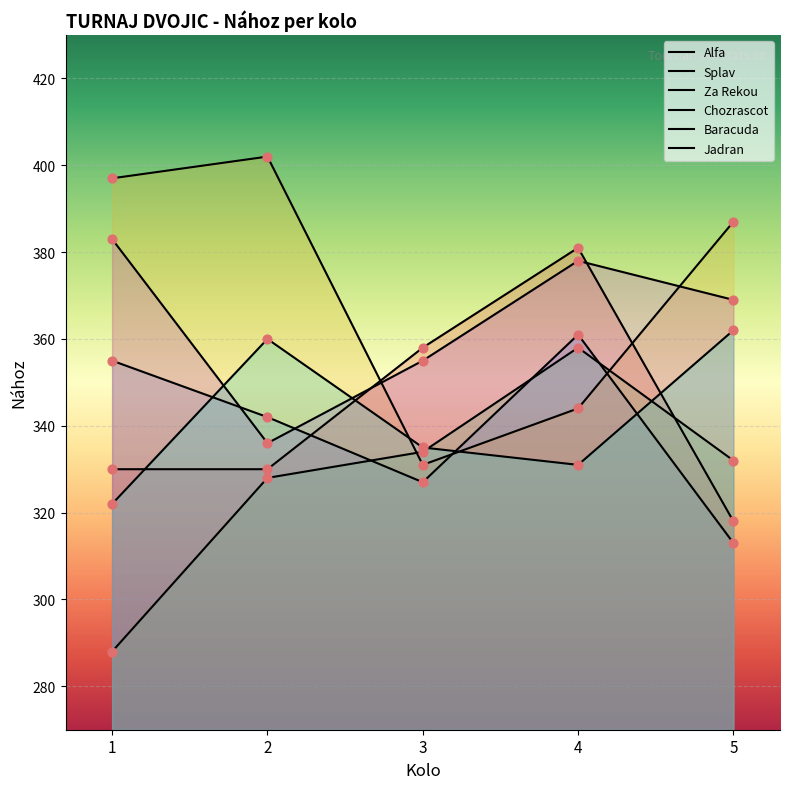

At which category is the sum across all series the highest?

4